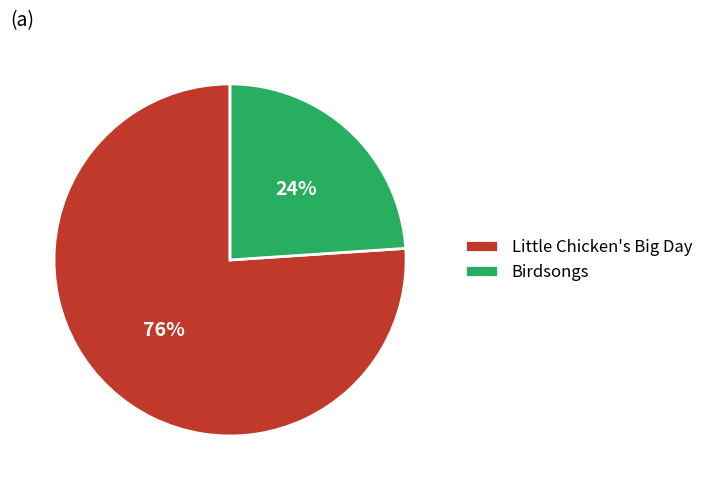

Which slice is the smallest?

Birdsongs